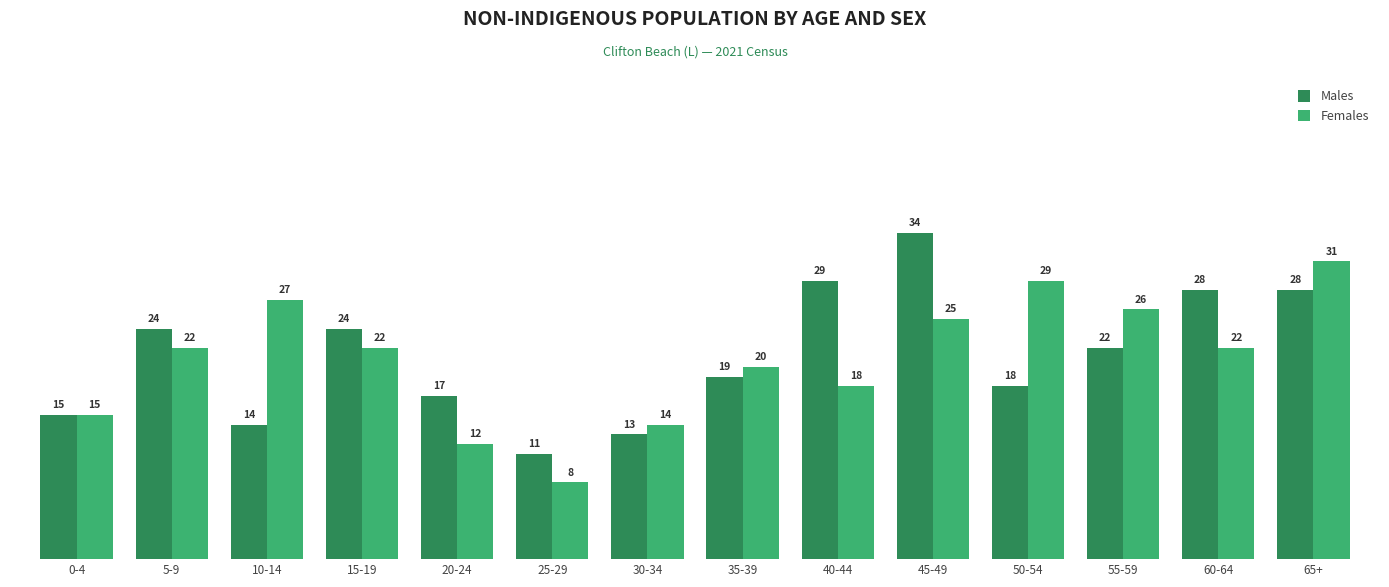

At how many categories does at least one series exceed 25?

7